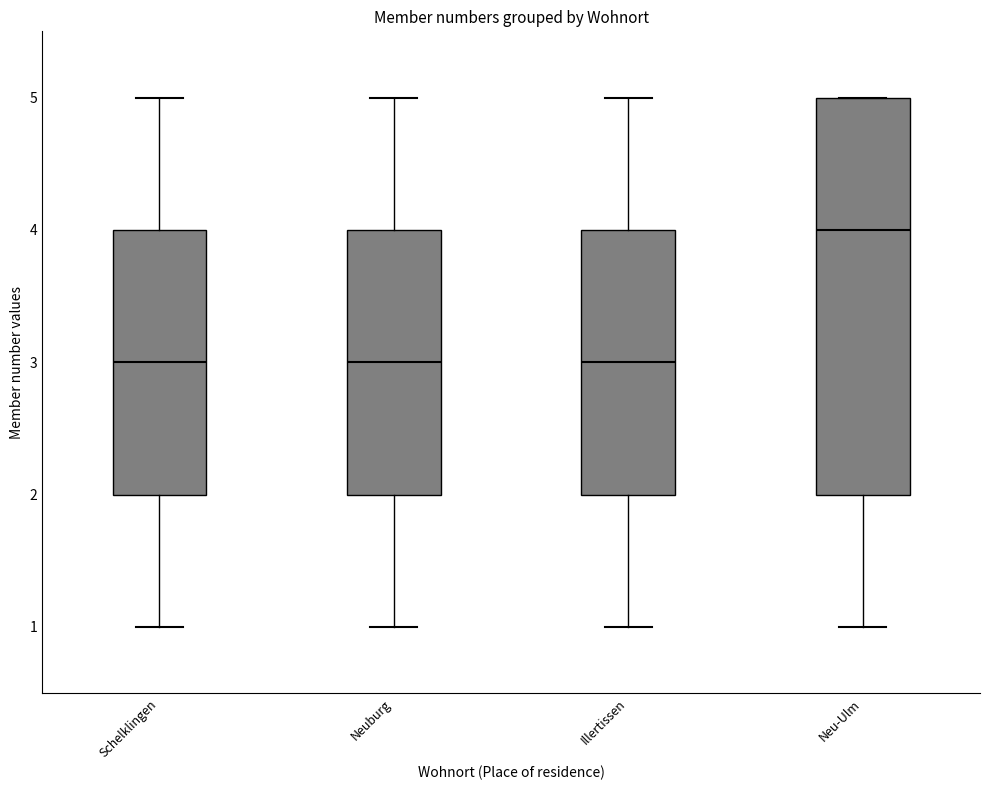

Where is the upper edge of the box for Neuburg on the y-axis? The values are not printed on the chart, so give them approximately, as read against the axis.

4